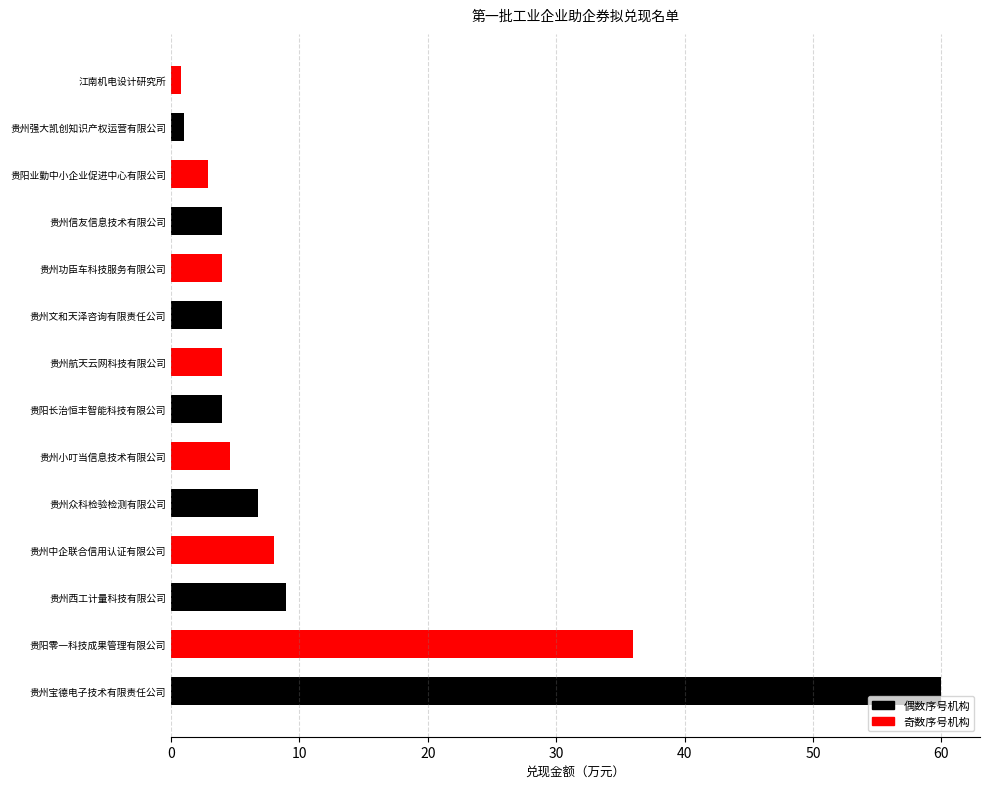

What is the average value?

10.7